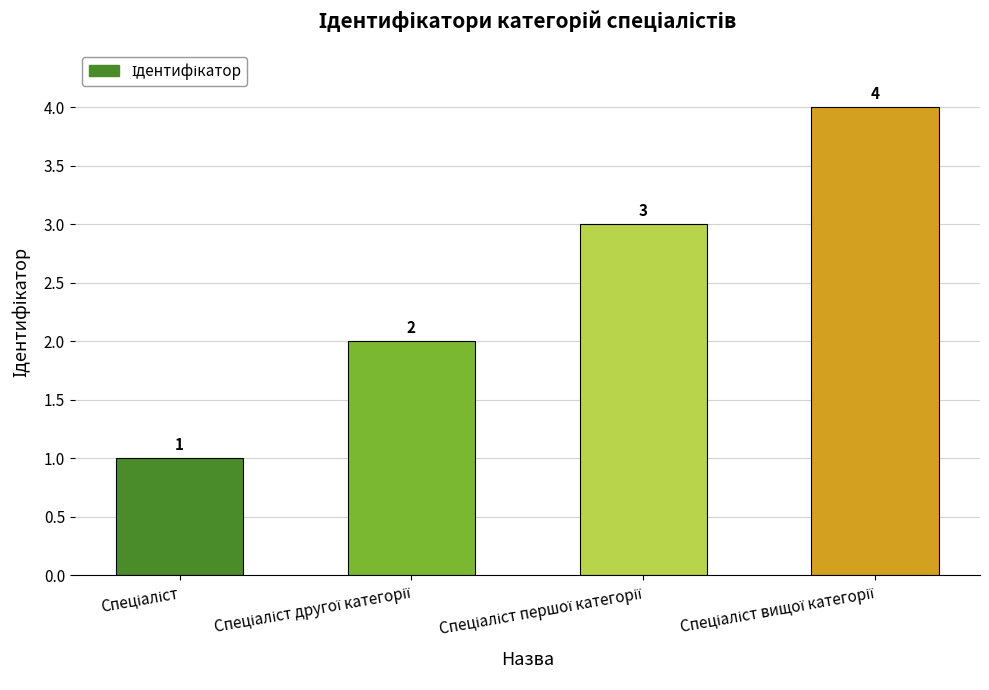

What is the value of the 4th bar from the left?

4